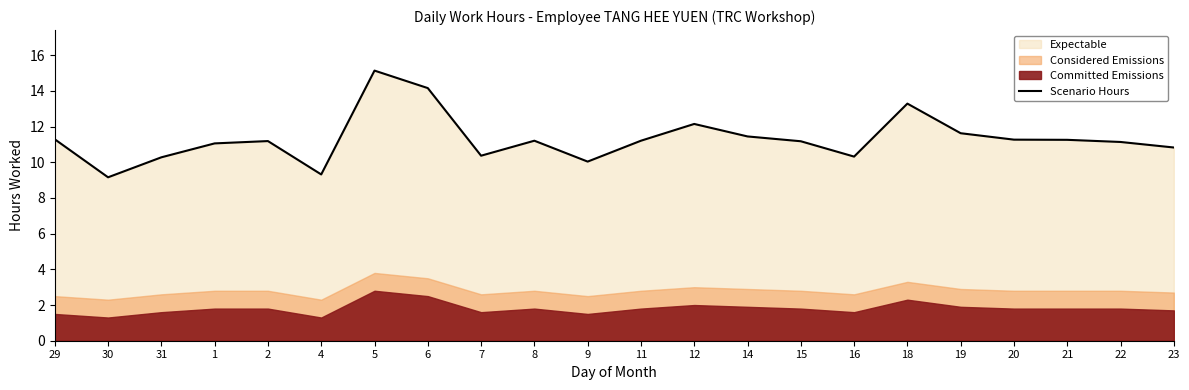

Reading right to left, what are all the values shown in this chart?

23=10.8	22=11.1	21=11.3	20=11.3	19=11.6	18=13.3	16=10.3	15=11.2	14=11.4	12=12.2	11=11.2	9=10.0	8=11.2	7=10.4	6=14.2	5=15.1	4=9.3	2=11.2	1=11.1	31=10.3	30=9.2	29=11.3